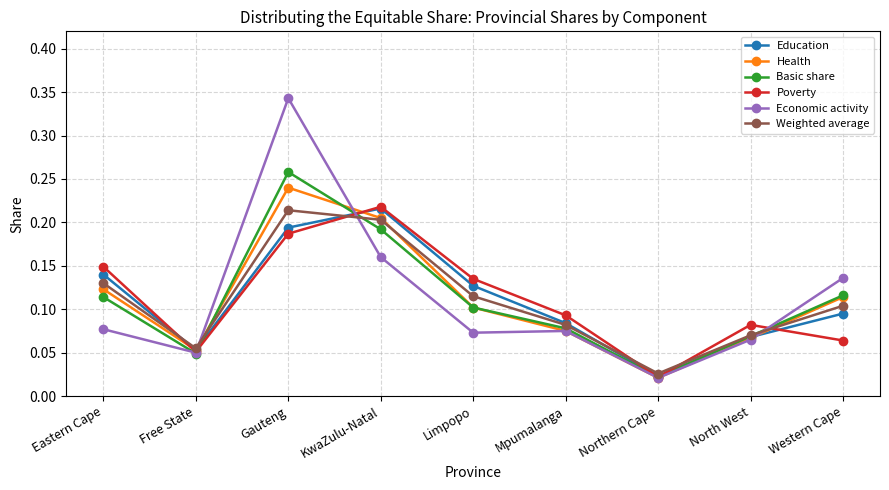

At which label is Poverty closest to 0?

Northern Cape